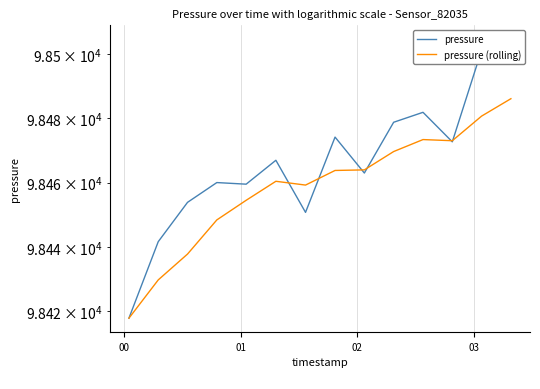

Does the chart have visible grid lines?

Yes